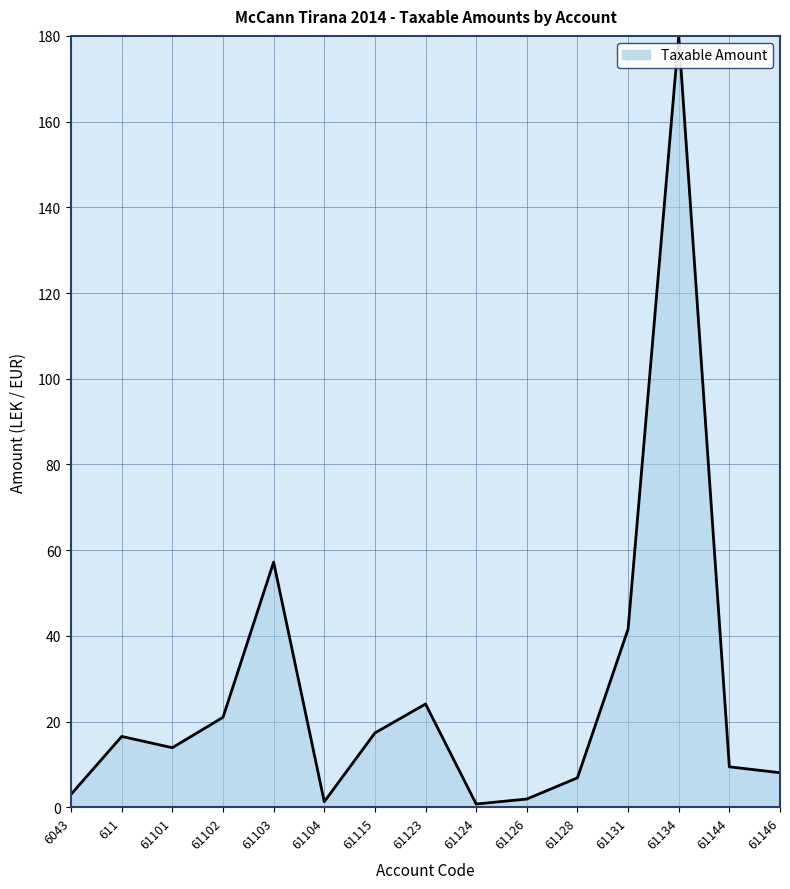

True or false: the data shows 3.0 at 6043.

True